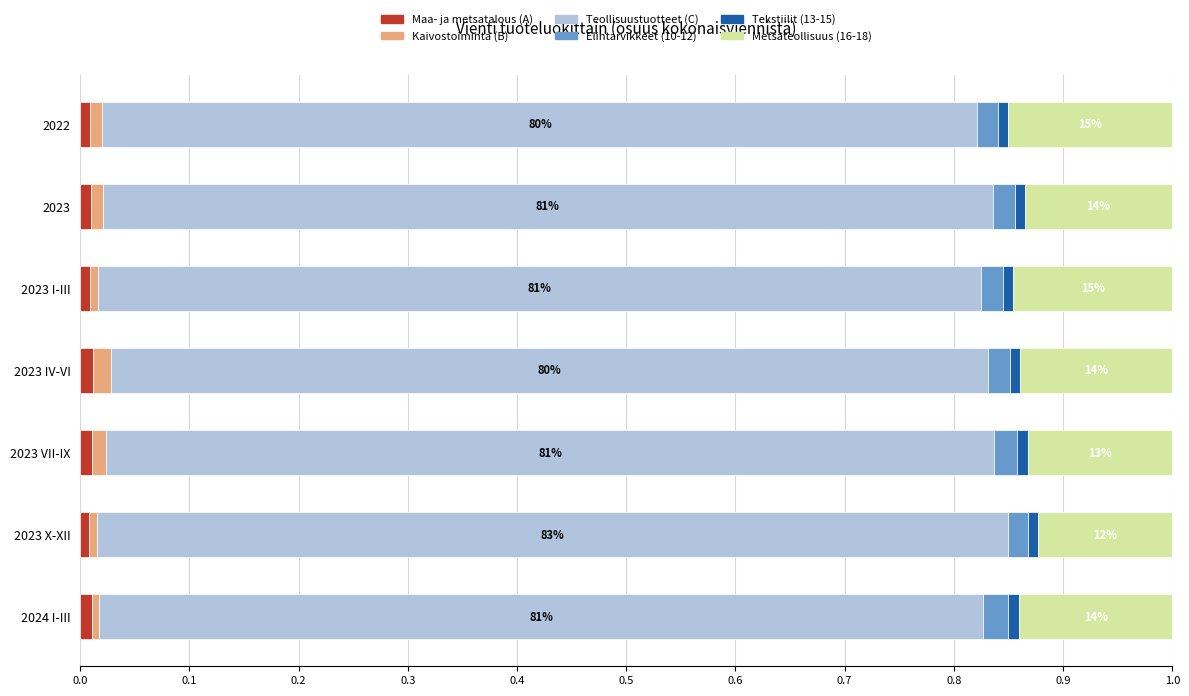

Count the number of categories in the chart.

7